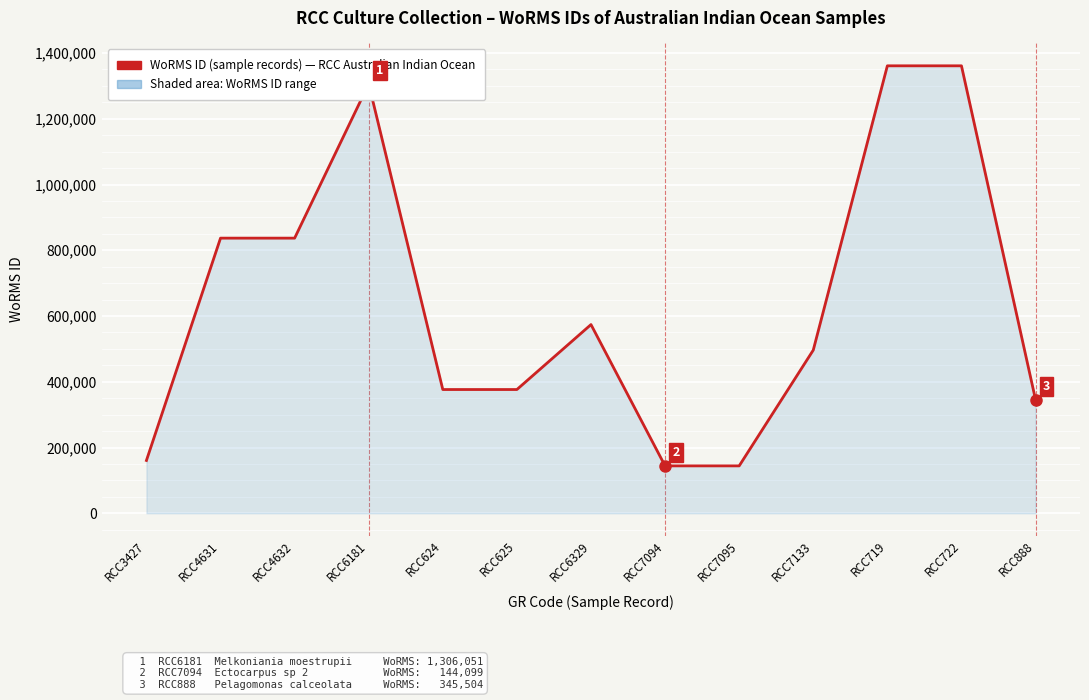

Is it true that the value at RCC7095 is 144099?

True